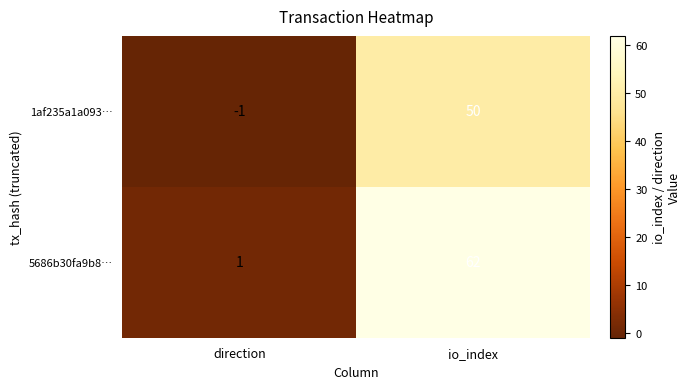

How many values in the 1af235a1a093… series are below 50?

1